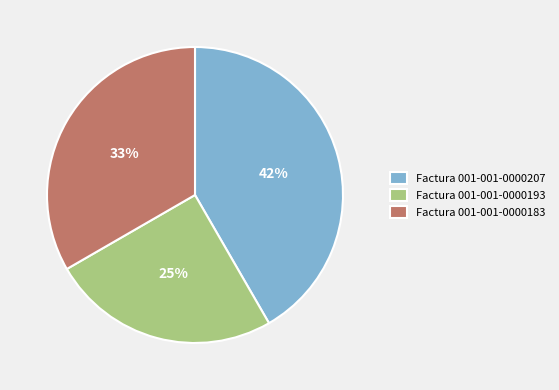

Count the number of slices in the pie.

3